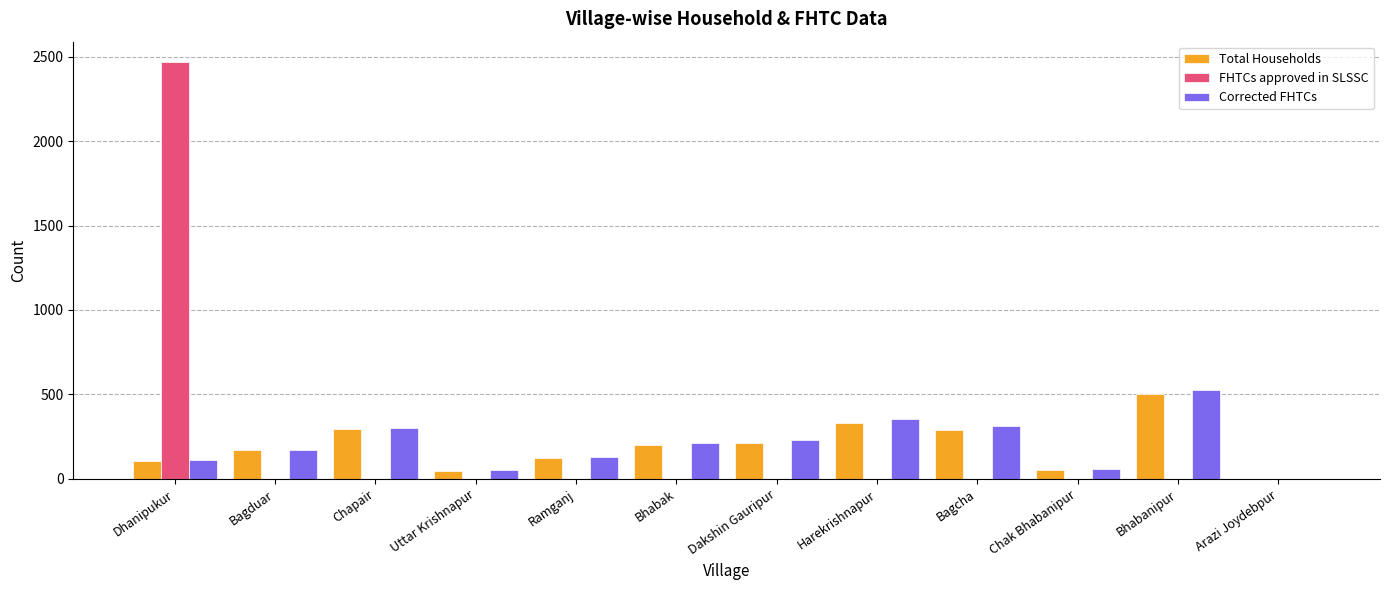

At which category is the sum across all series the highest?

Dhanipukur